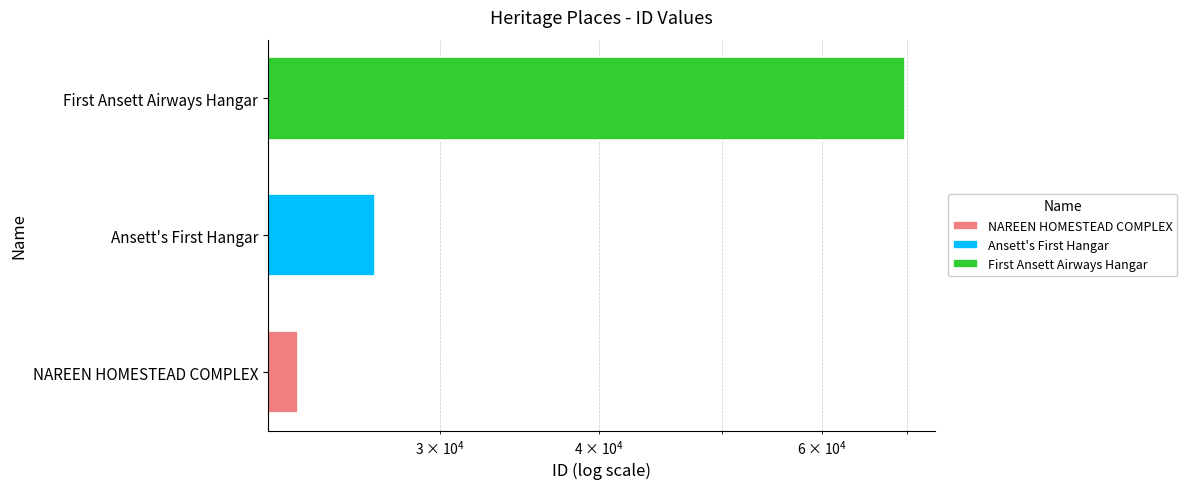

What is the difference between the values at First Ansett Airways Hangar and NAREEN HOMESTEAD COMPLEX?

46445